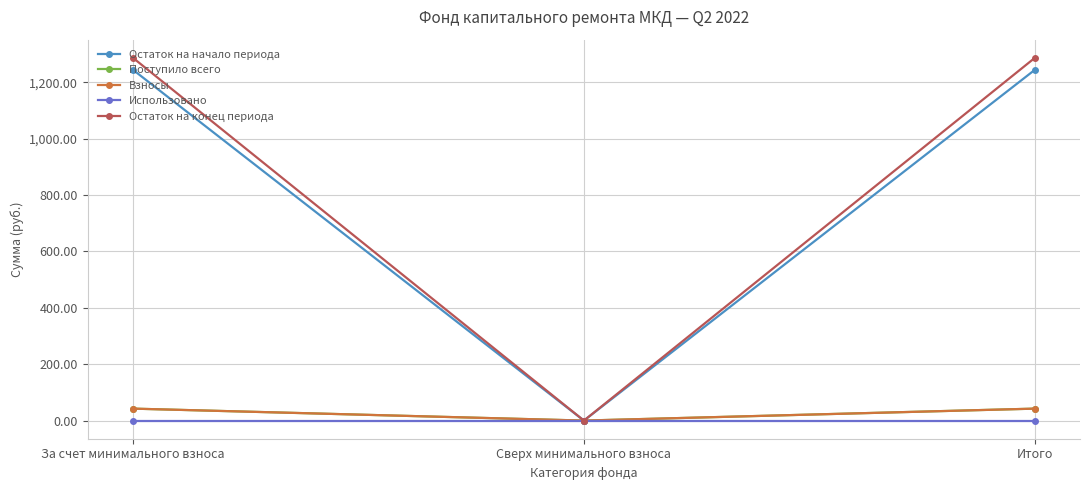

At which category is the sum across all series the highest?

За счет минимального взноса